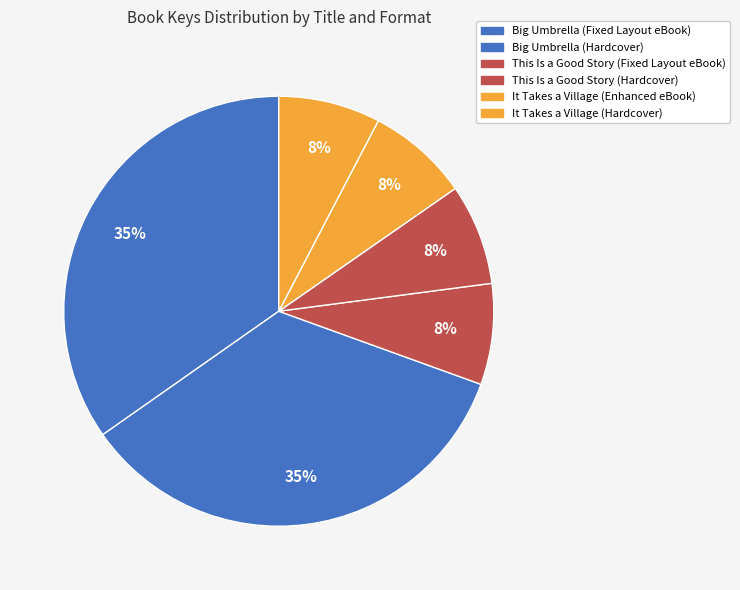

Approximately how many times larger is the value at Big Umbrella (Hardcover) compared to This Is a Good Story (Fixed Layout eBook)?

4.6